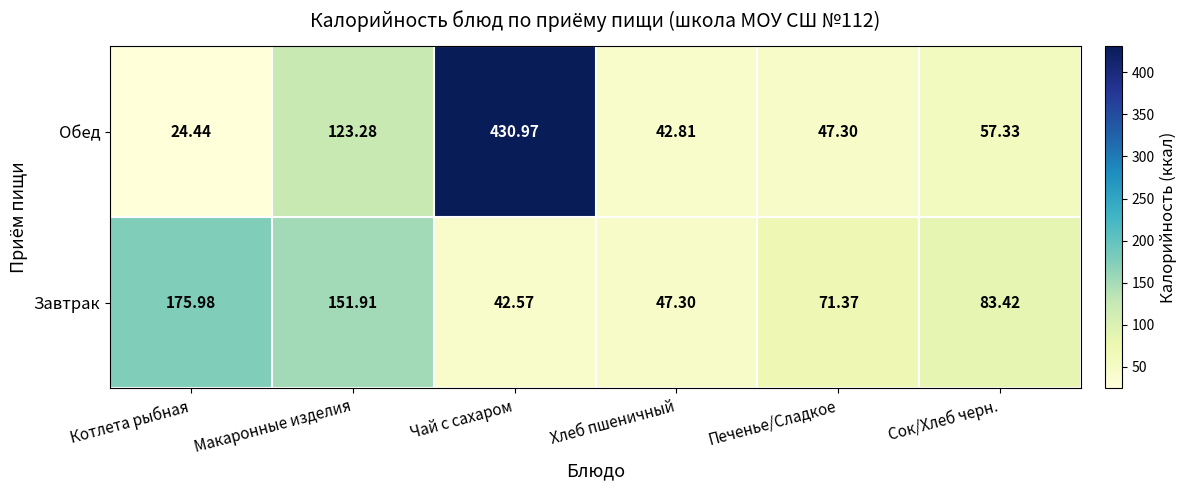

Between Котлета рыбная and Печенье/Сладкое, which series saw the biggest shift?

Завтрак